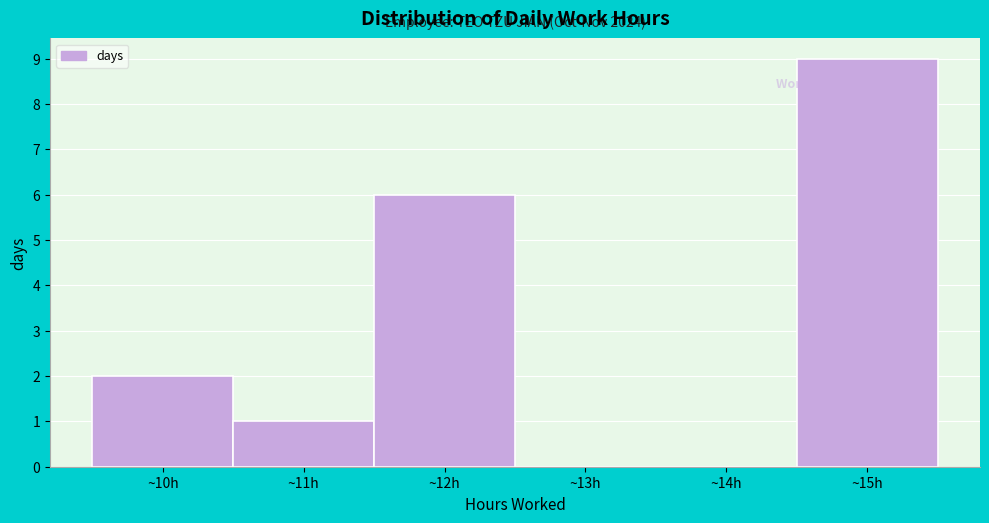

Which range on the x-axis has the tallest bar?

14.5 to 15.5